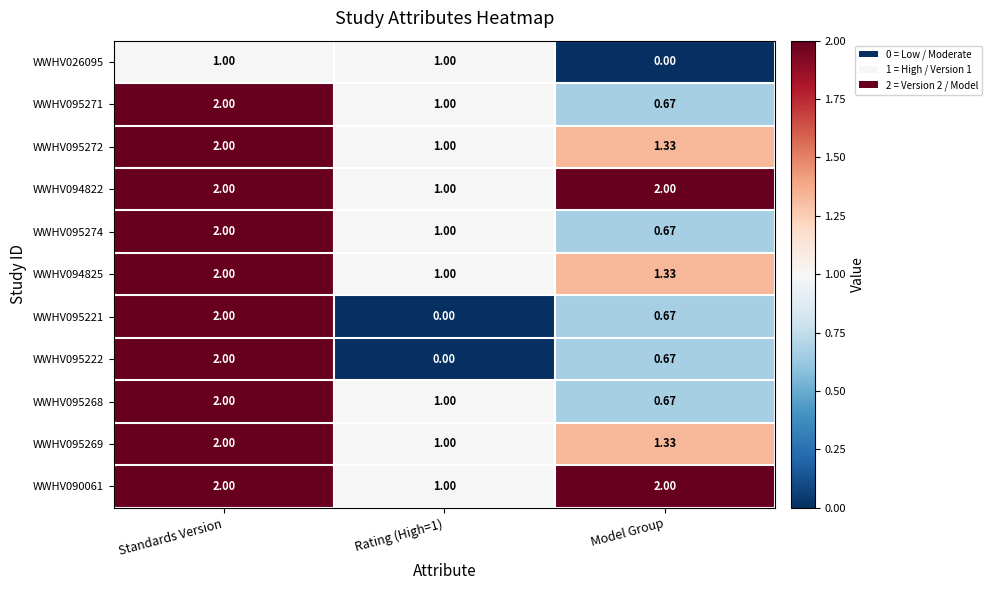

At which category is the sum across all series the highest?

Standards Version